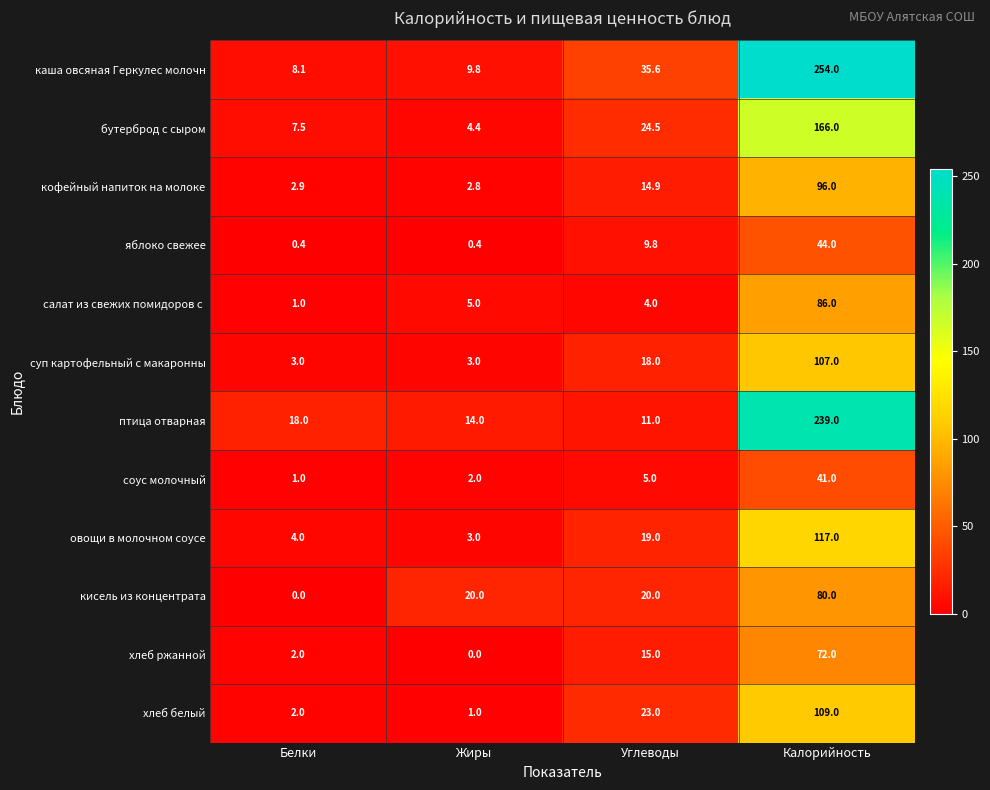

What is the approximate value of хлеб ржанной at Калорийность?

72.0